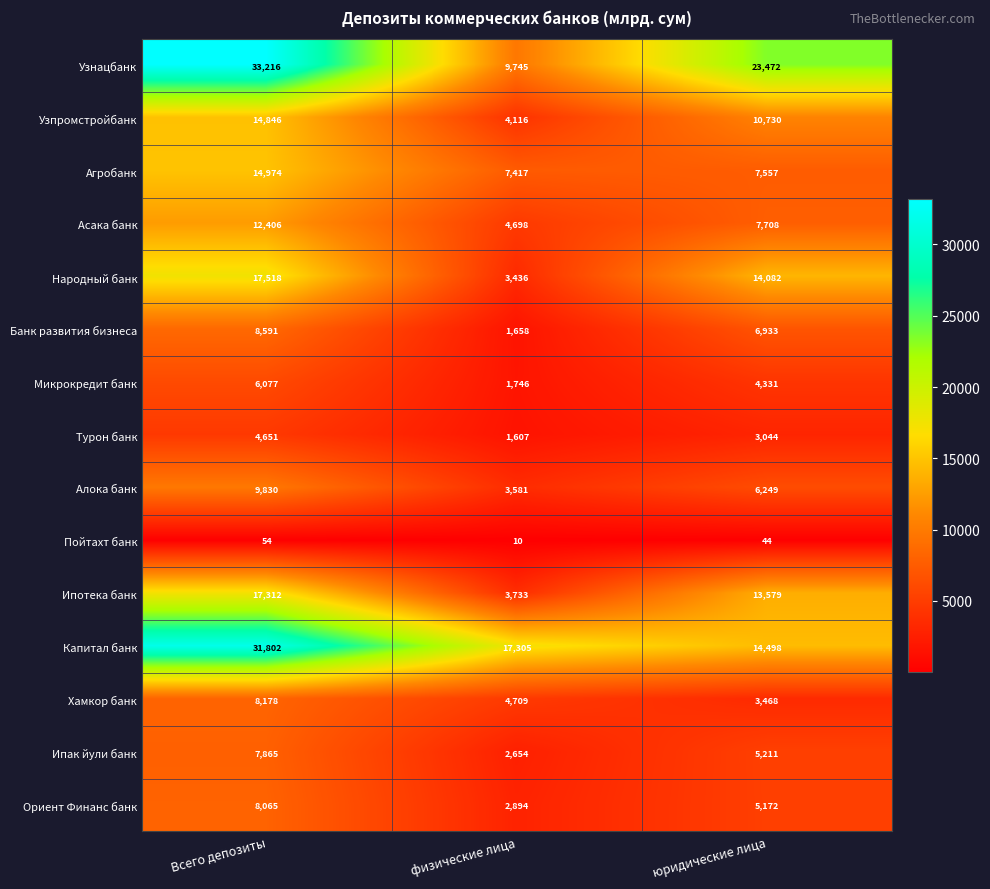

Count the Микрокредит банк values in the range 1746 to 6077.

3